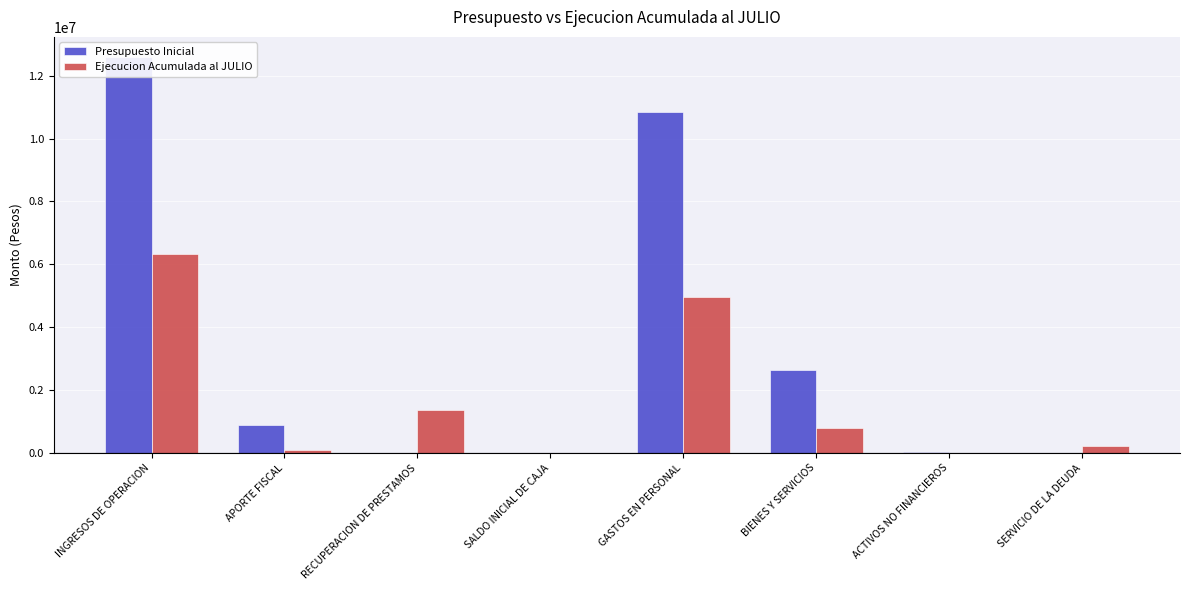

Which series has the largest total across all categories?

Presupuesto Inicial